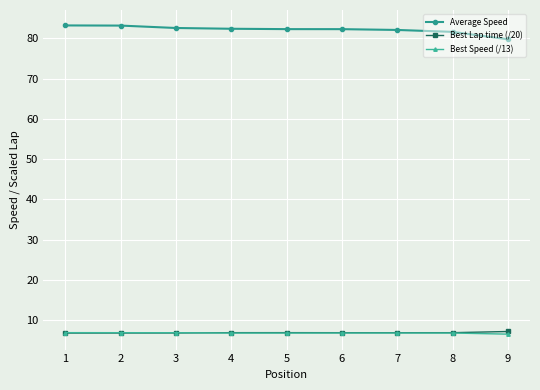

True or false: Best Speed (/13) has more than 0 interior local peaks.

True